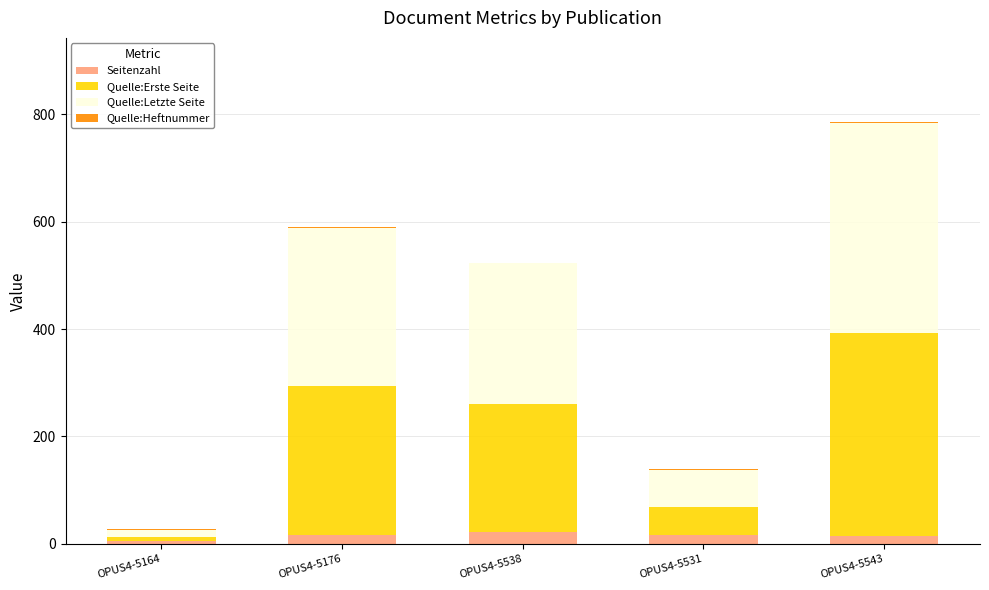

At which category is the sum across all series the highest?

OPUS4-5543